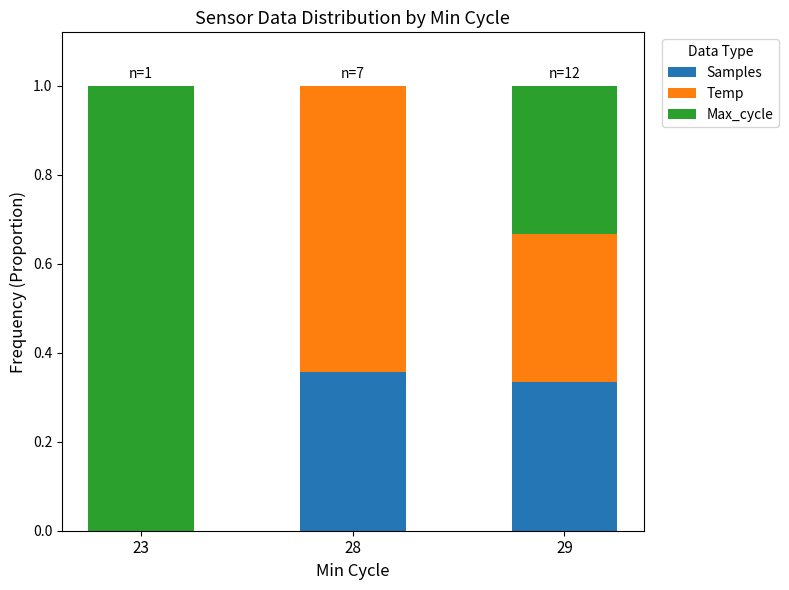

What is the total value across all series at 29?

1.0